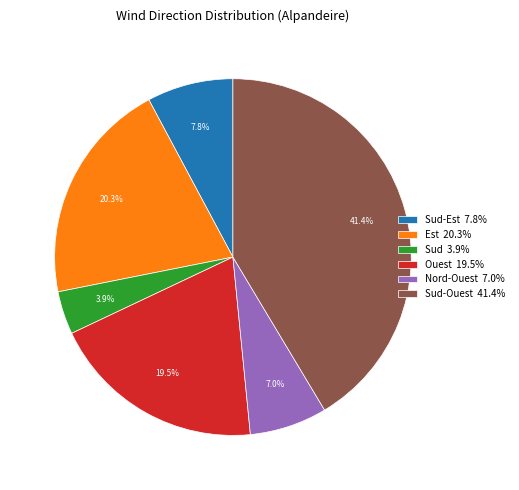

What portion of the pie excludes Sud-Est 7.8%?

92.2%